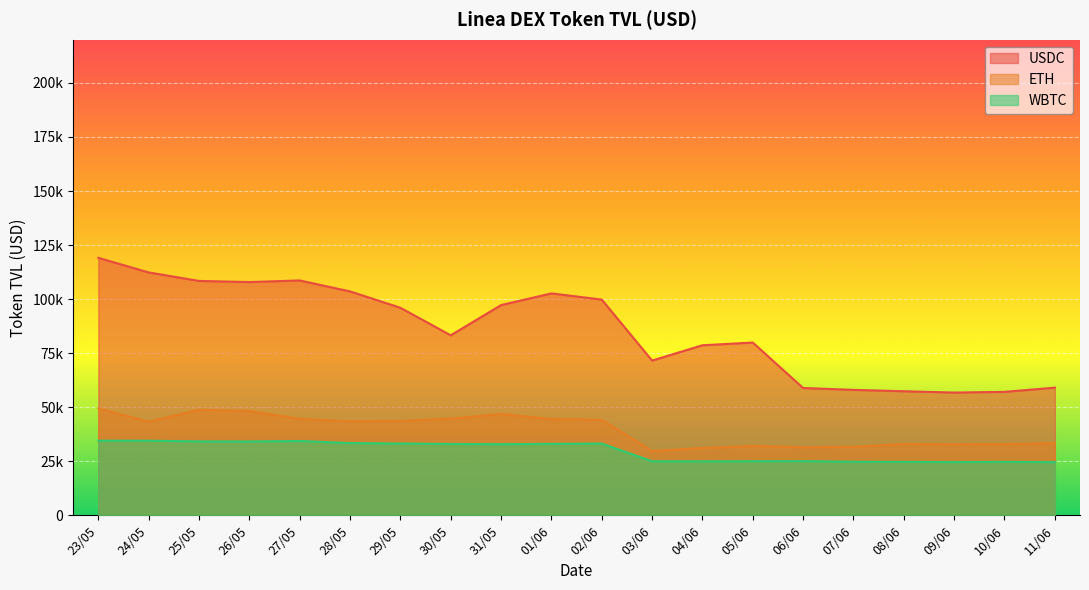

Is it true that USDC equals 25833.2 at 04/06?

False